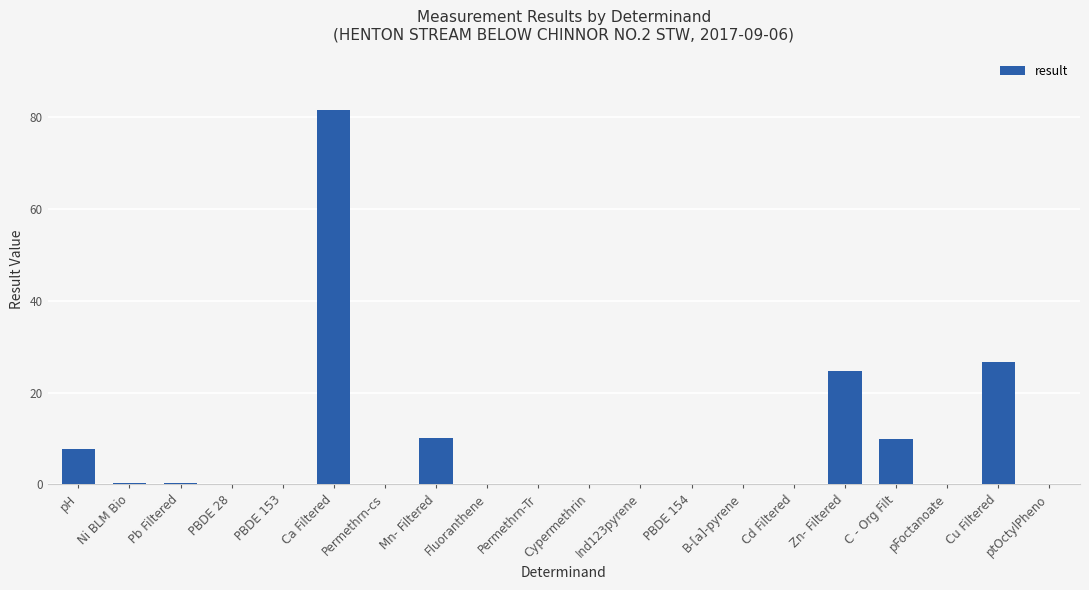

What is the maximum value shown in the chart?

81.7